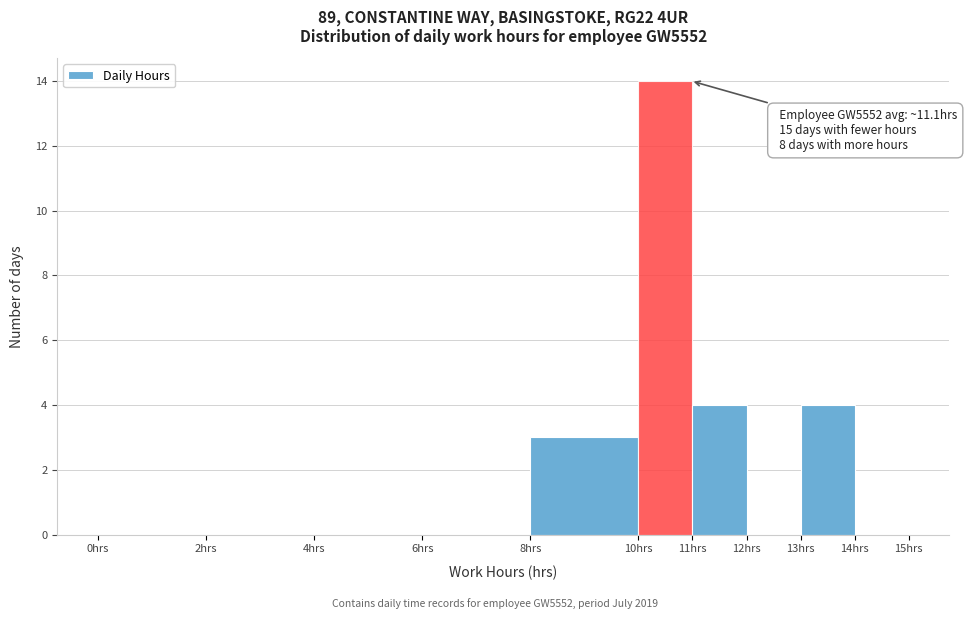

Which range on the x-axis has the tallest bar?

10 to 11